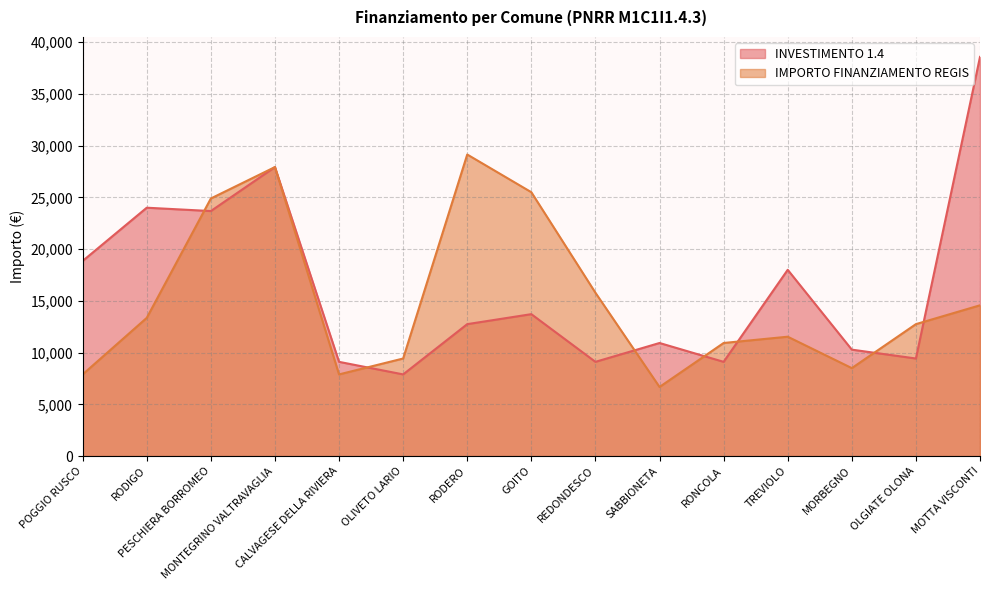

At which label does IMPORTO FINANZIAMENTO REGIS reach its peak?

RODERO